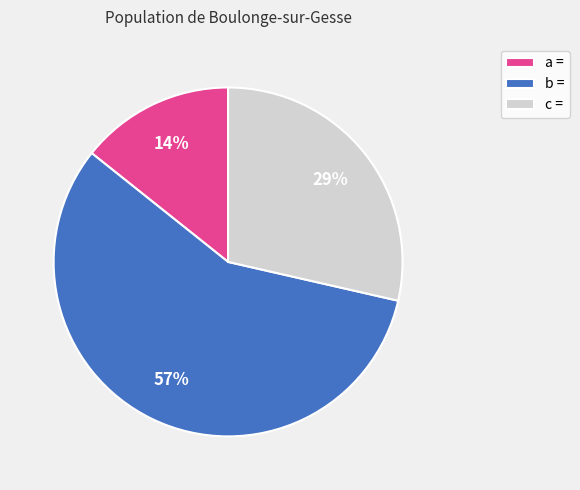

Is the sum of b = and c = greater than half?

Yes